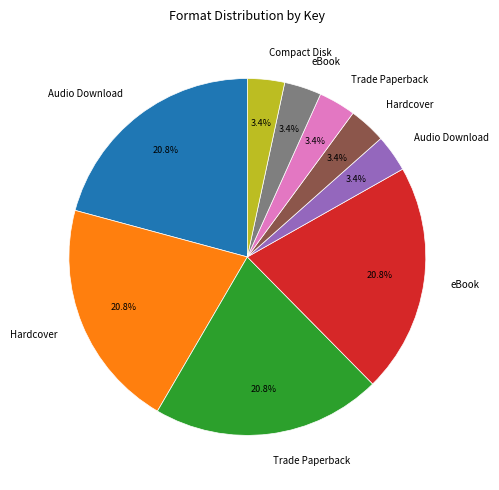

Is there a majority slice in this chart?

No